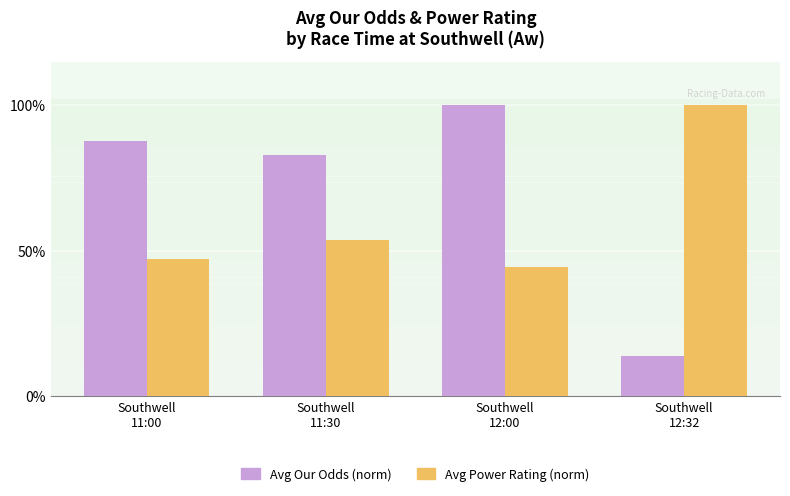

At which category is the sum across all series the highest?

Southwell
12:00